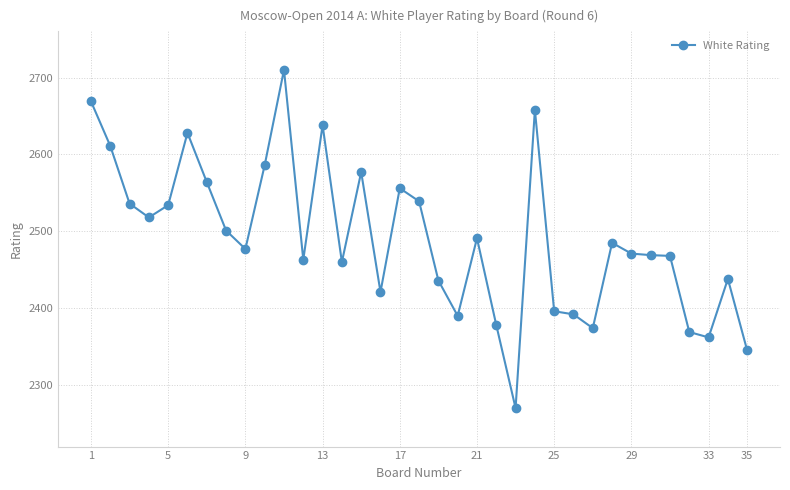

What is the sum of all values?

87180